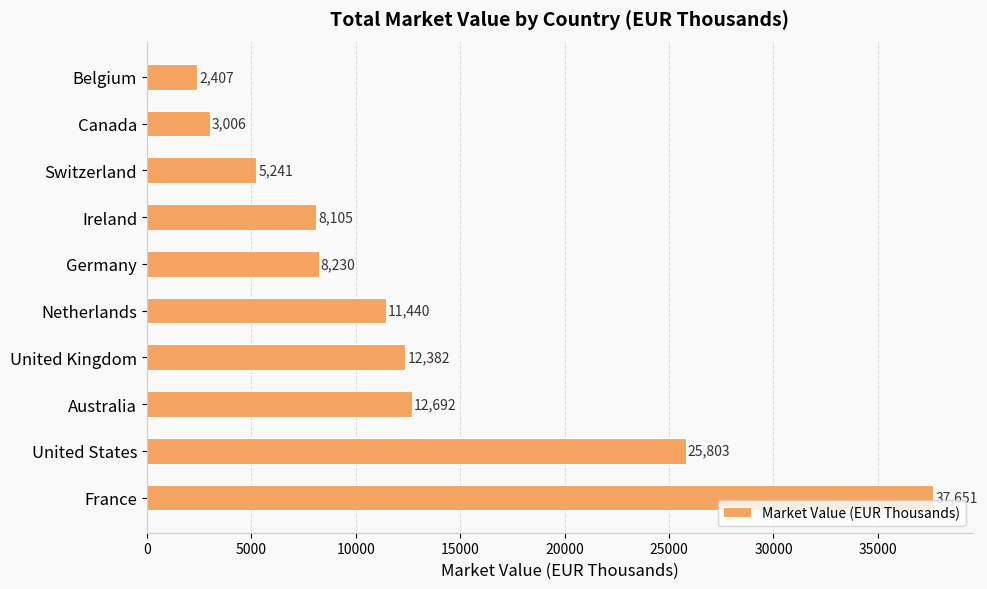

Approximately how many times larger is the value at United Kingdom compared to Switzerland?

2.4